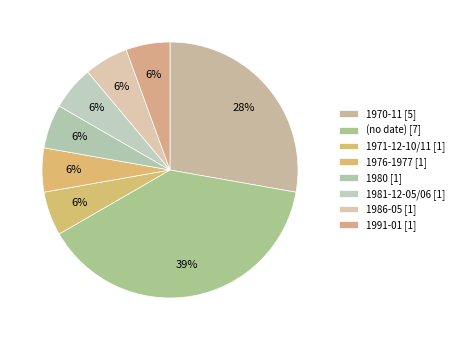

How many segments does this pie chart have?

8